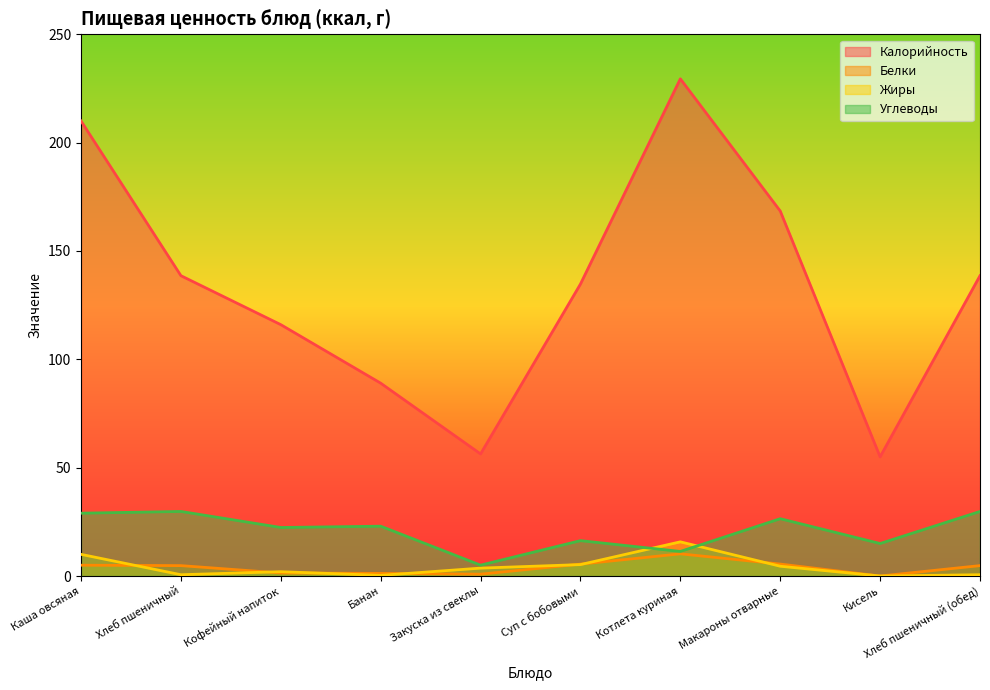

How many values in the Белки series are below 4?

4